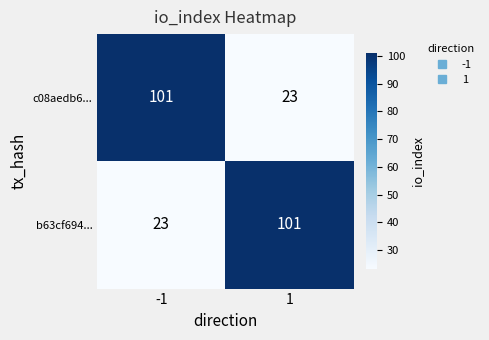

True or false: b63cf694... has a value of 39 at 1.

False